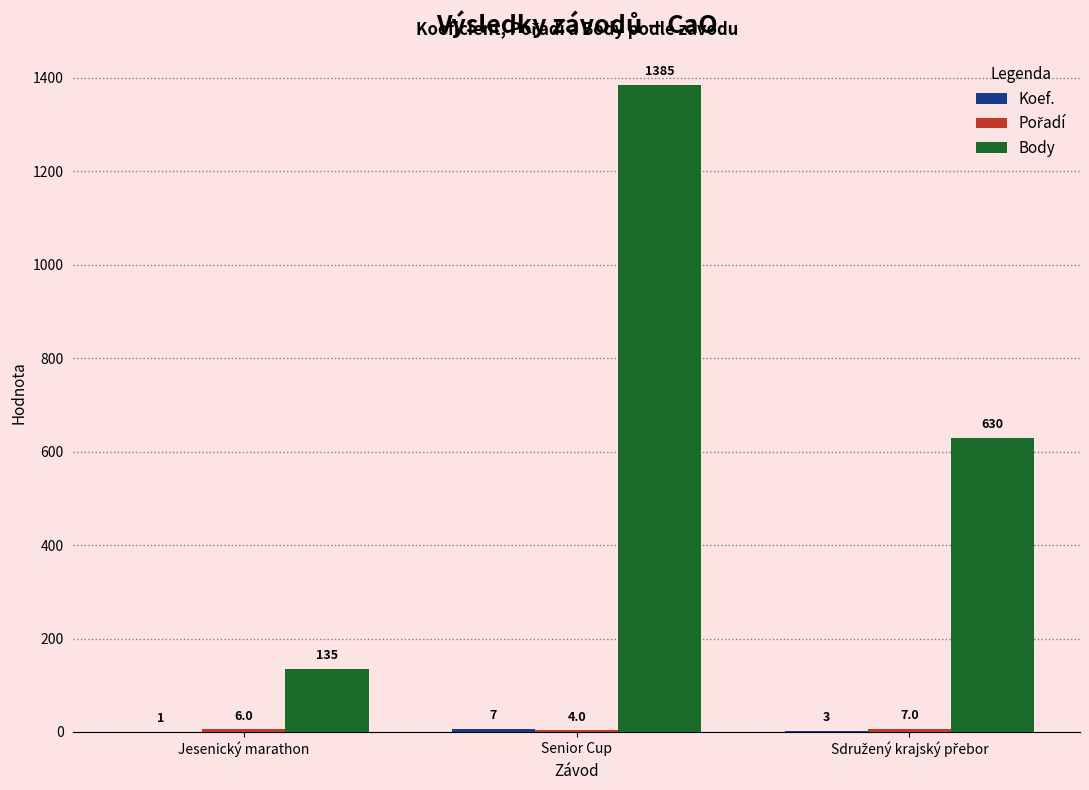

At which category does the chart reach its peak across all series?

Senior Cup